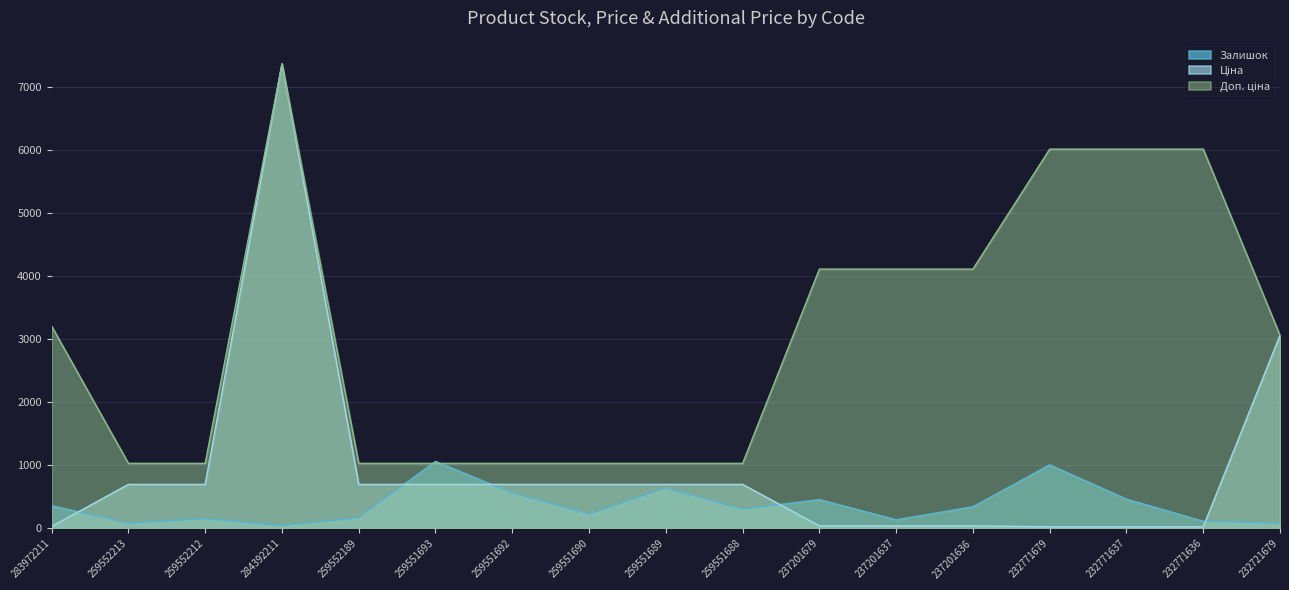

Rank the series by their maximum value, from highest to lowest.

Ціна, Доп. ціна, Залишок